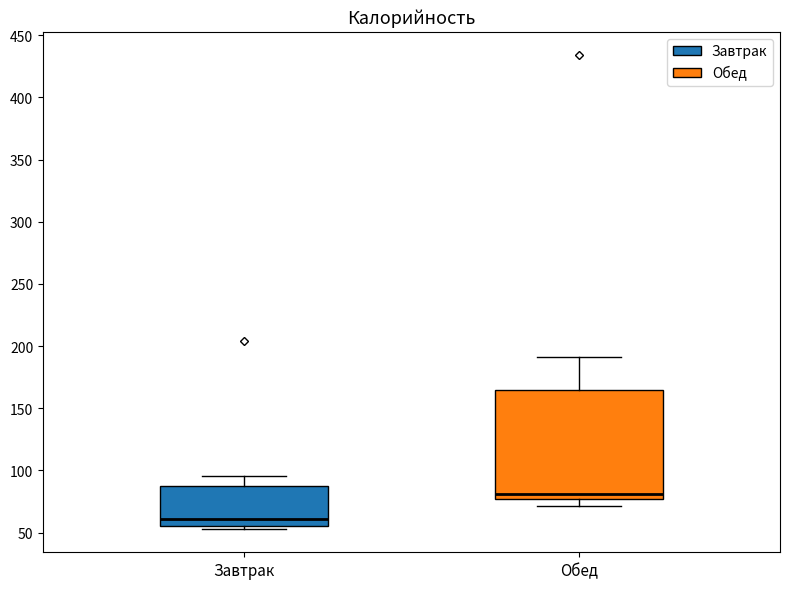

Where is the lower edge of the box for Завтрак on the y-axis? The values are not printed on the chart, so give them approximately, as read against the axis.

55